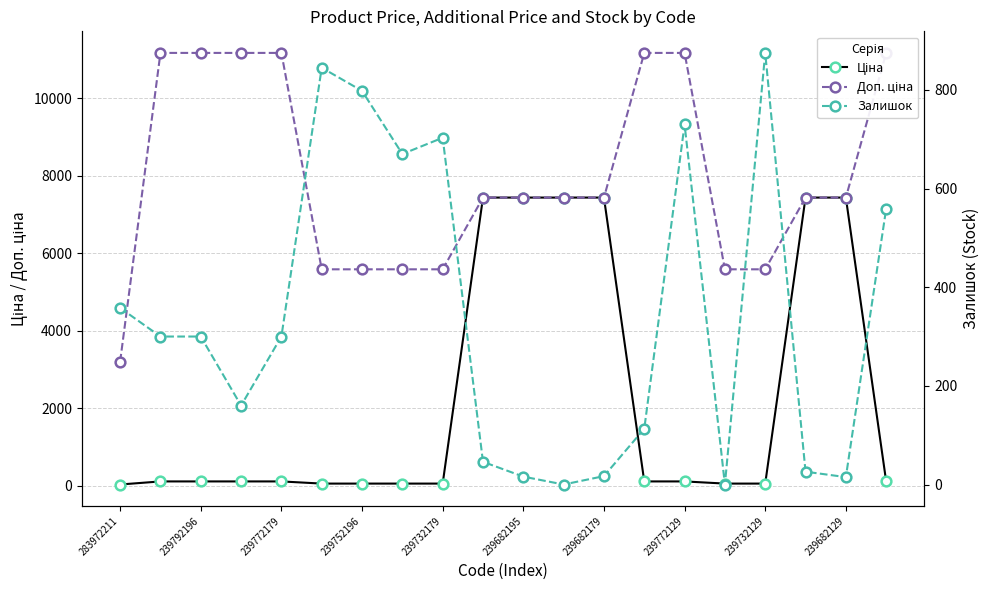

What is the greatest value displayed?

11169.0